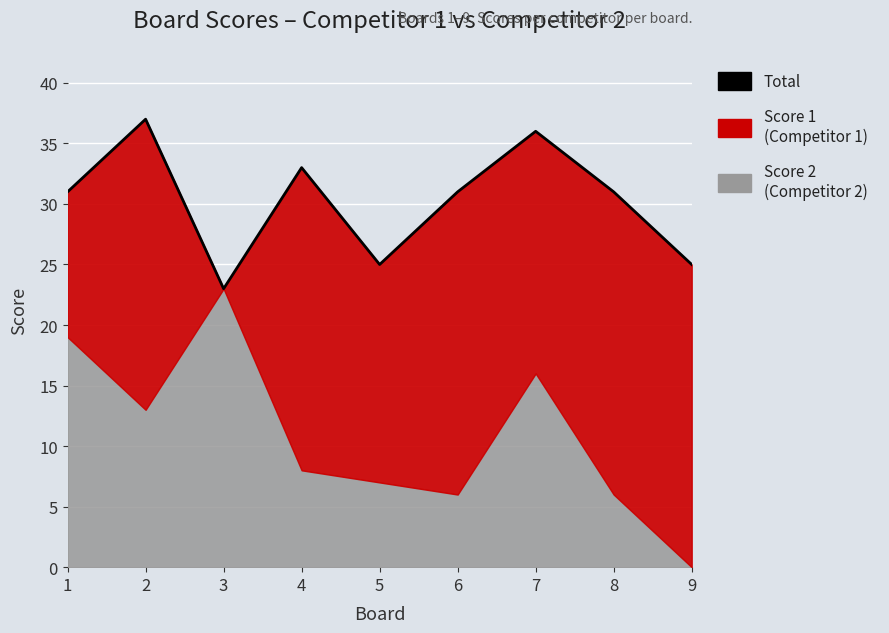

What is the sum of the values at 1 and 4?

64